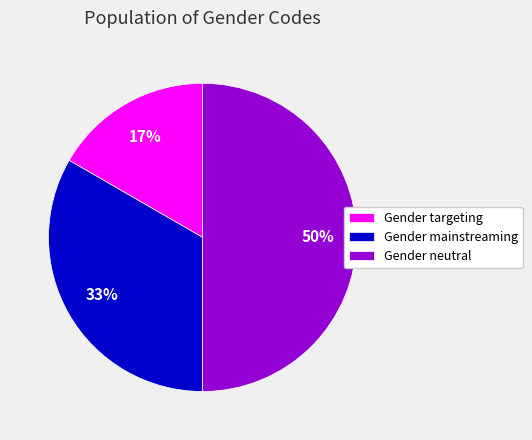

Which category has the smallest portion of the pie?

Gender targeting